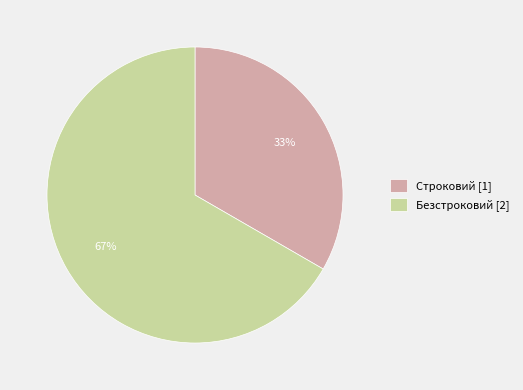

True or false: Безстроковий accounts for 67% of the total.

True